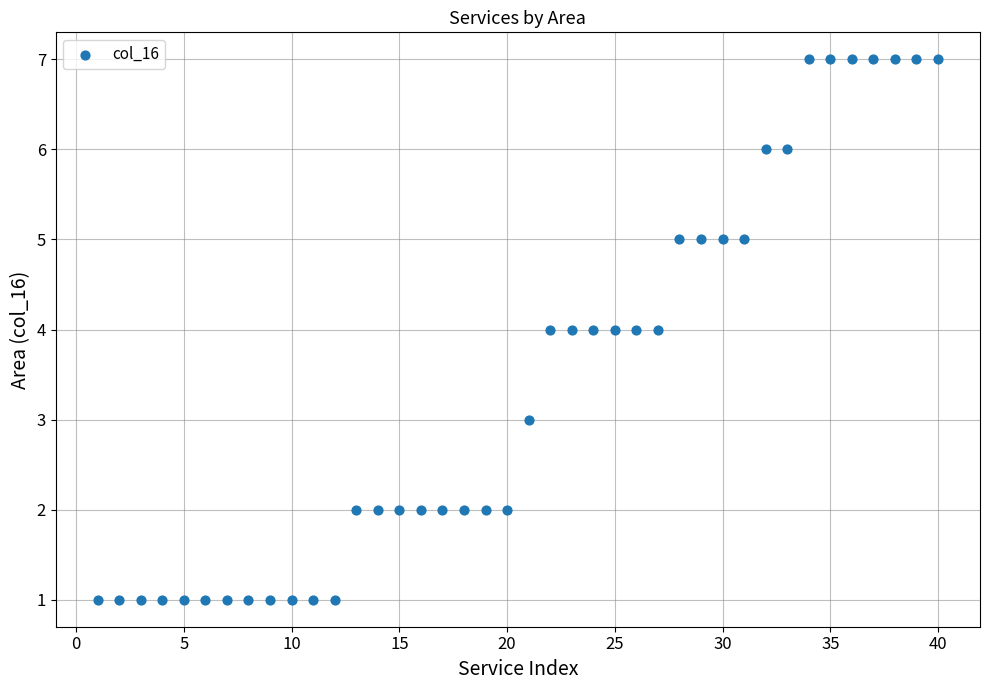

What is the range of X values (max minus min)?

39